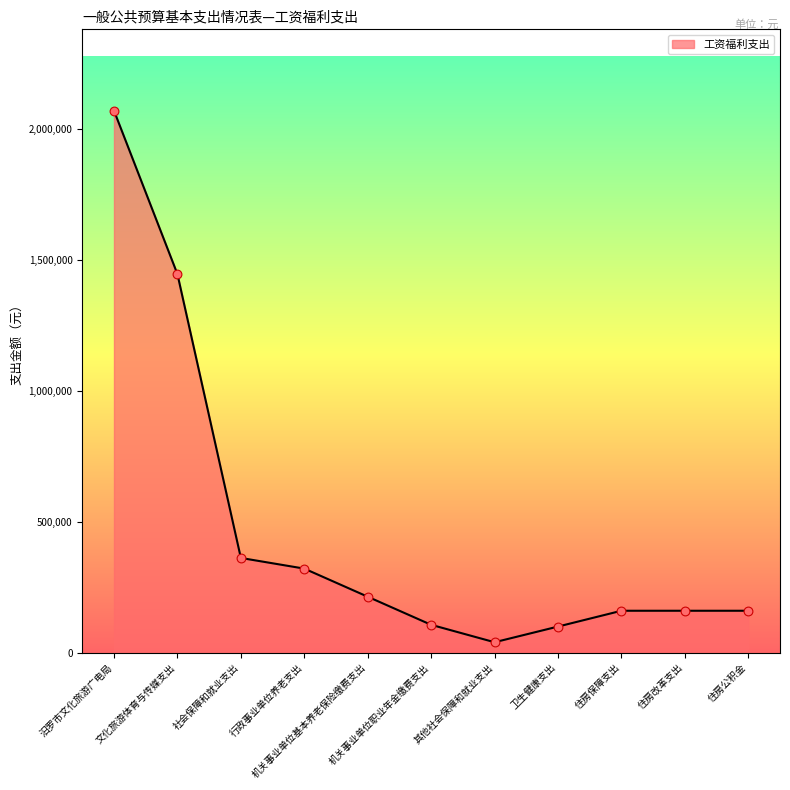

Between 机关事业单位基本养老保险缴费支出 and 住房公积金, which is larger?

机关事业单位基本养老保险缴费支出